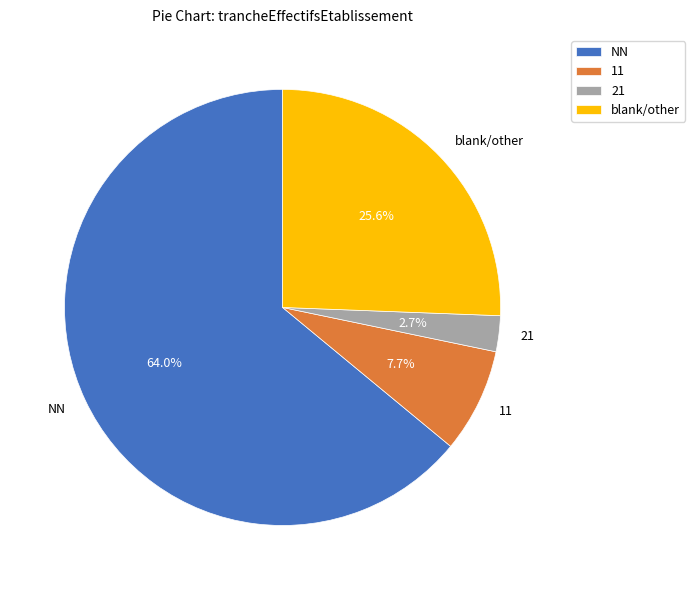

What is the total percentage of NN and 21?

66.7%